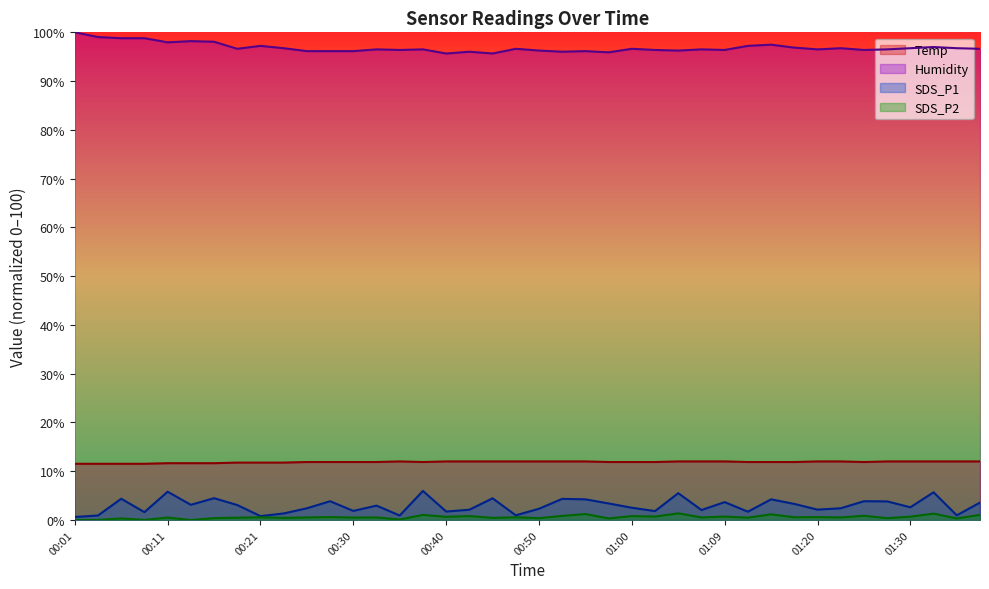

Which category has the highest value across all series?

00:01